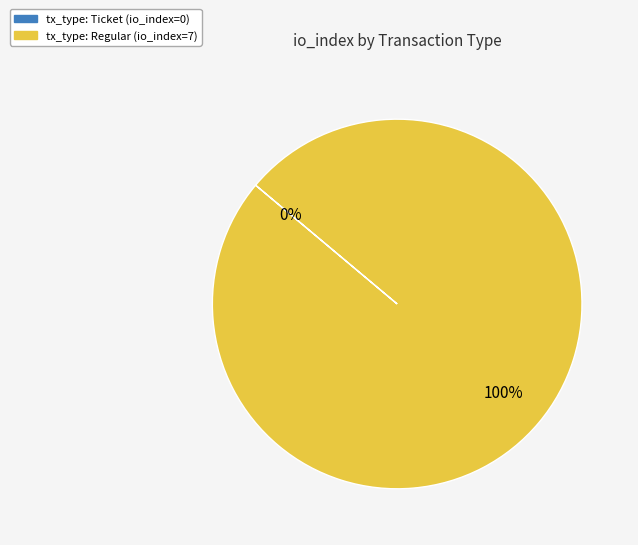

What percentage is the tx_type: Regular (io_index=7) slice, to the nearest percent?

100%